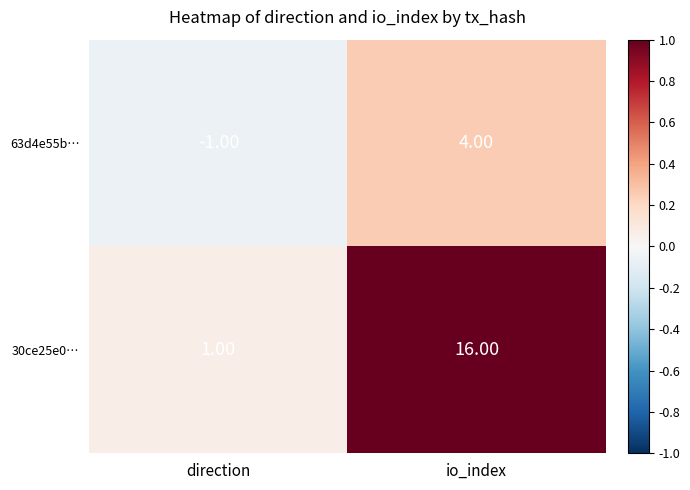

Which category has the highest value in the 63d4e55b… series?

io_index